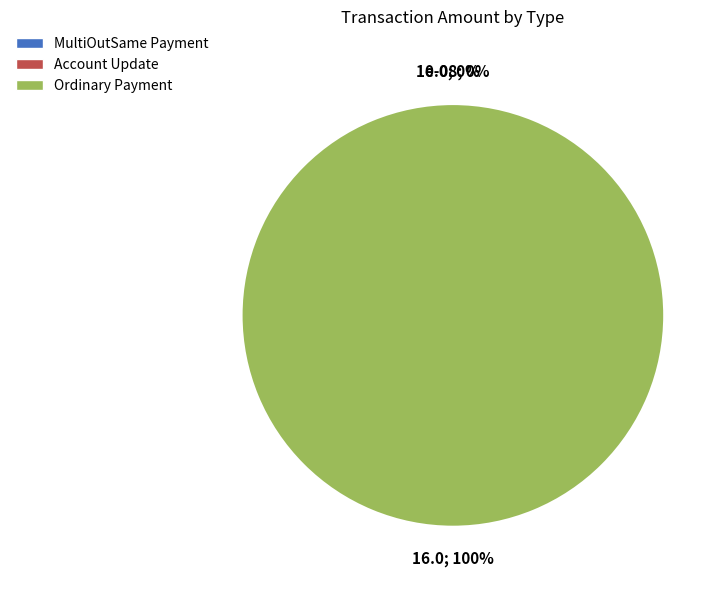

Is MultiOutSame Payment the majority of the pie?

No